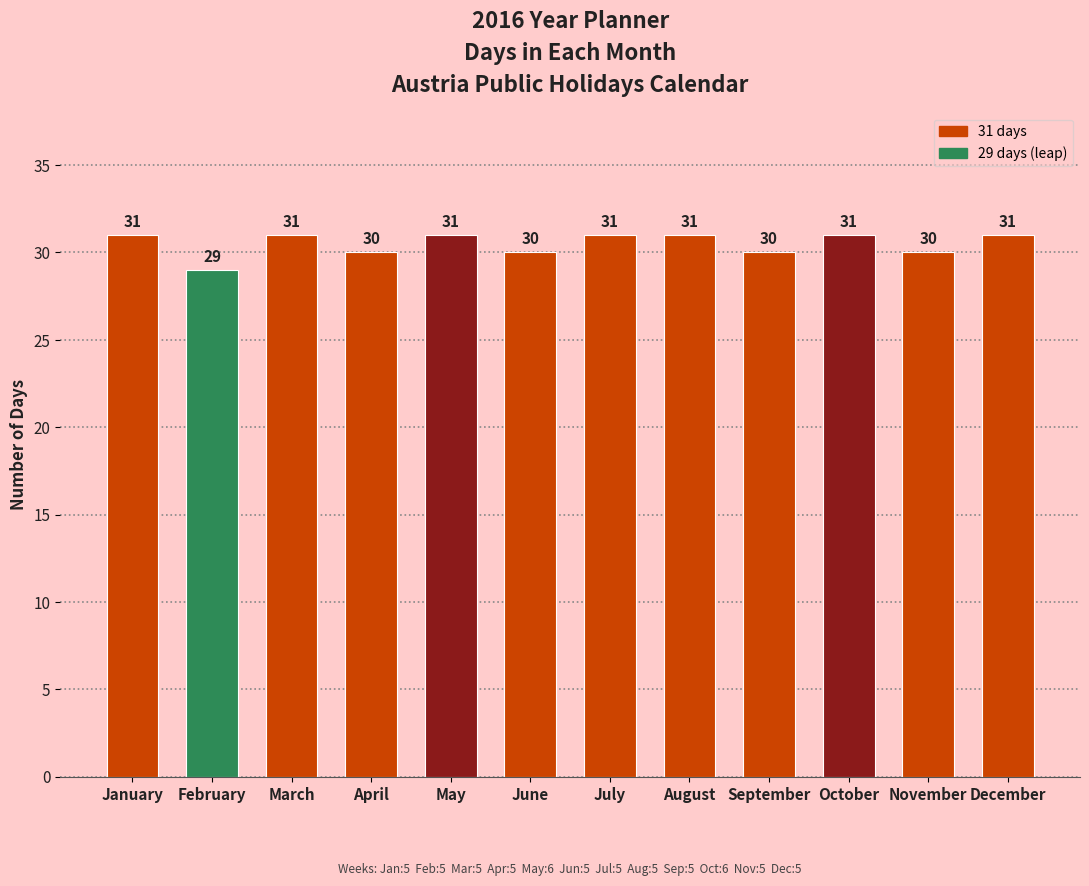

The chart shows a value of 18 at October. True or false?

False